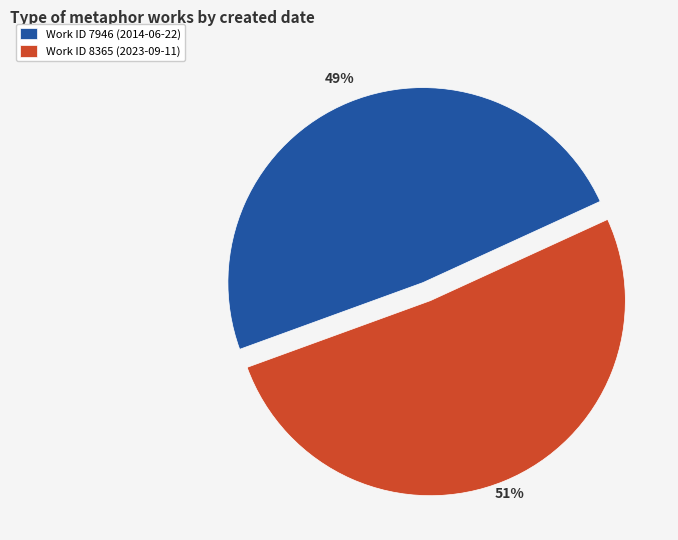

How many slices are in this pie chart?

2